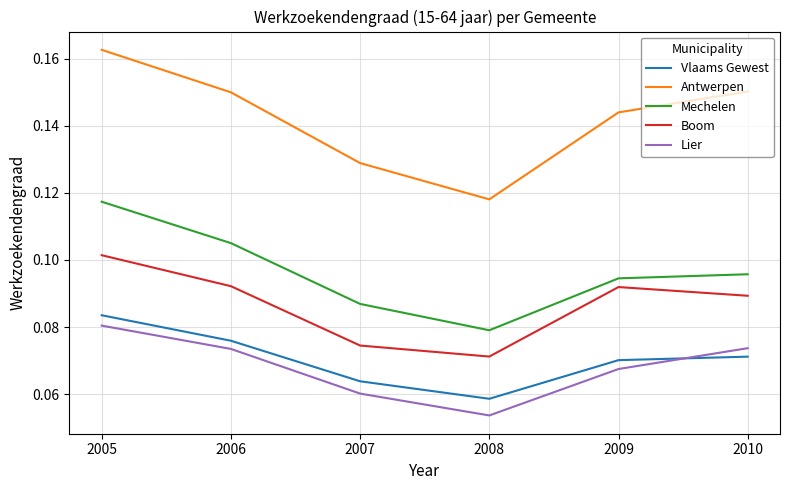

Count the number of data series in this chart.

5